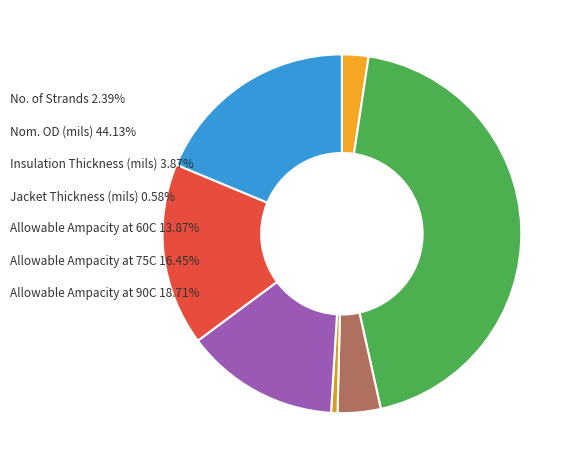

Do Insulation Thickness (mils) and Allowable Ampacity at 75C together represent more than half of the pie?

No